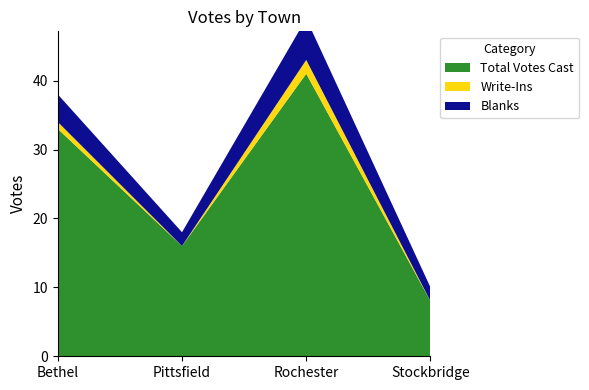

Reading left to right, what are all the values shown in this chart?

Total Votes Cast: 33	16	41	8
Write-Ins: 1	0	2	0
Blanks: 4	2	6	2